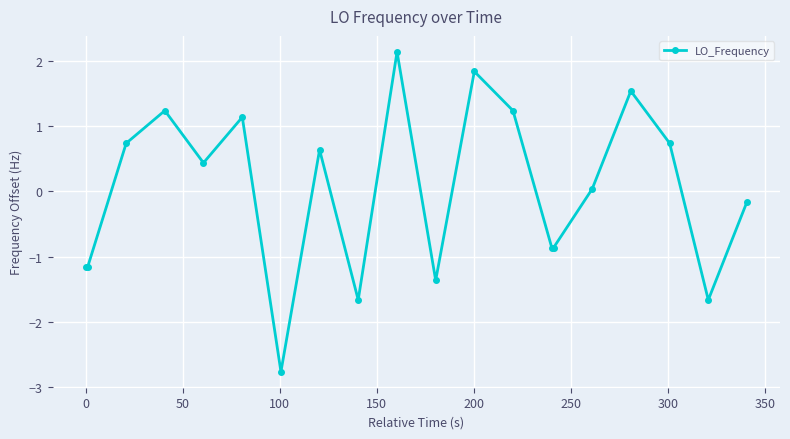

What is the value of the 1st point from the left?

-1.2